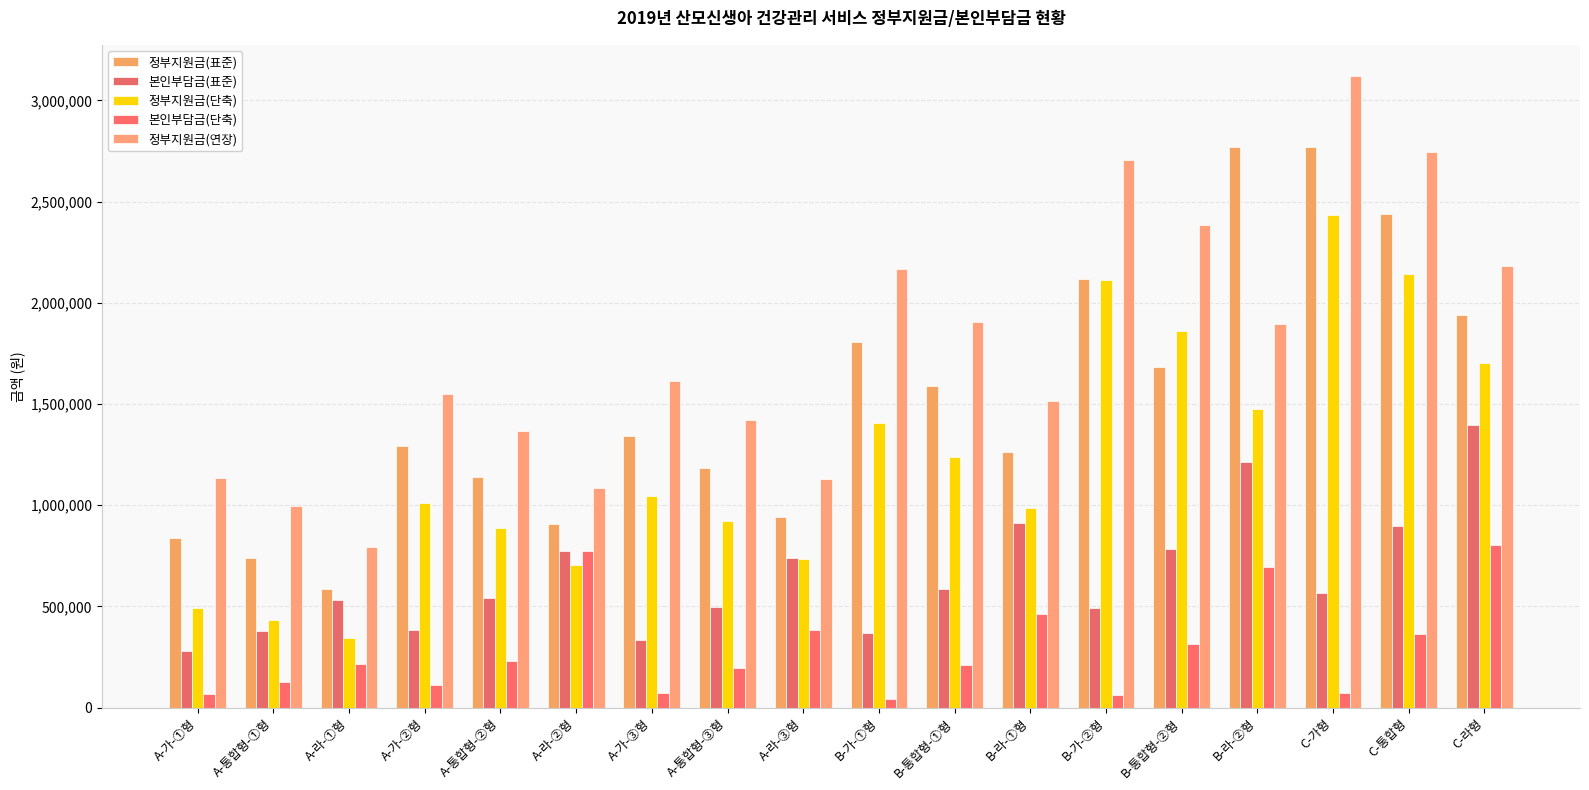

What is the difference between the highest and lowest values at B-통합형-②형?

2067000